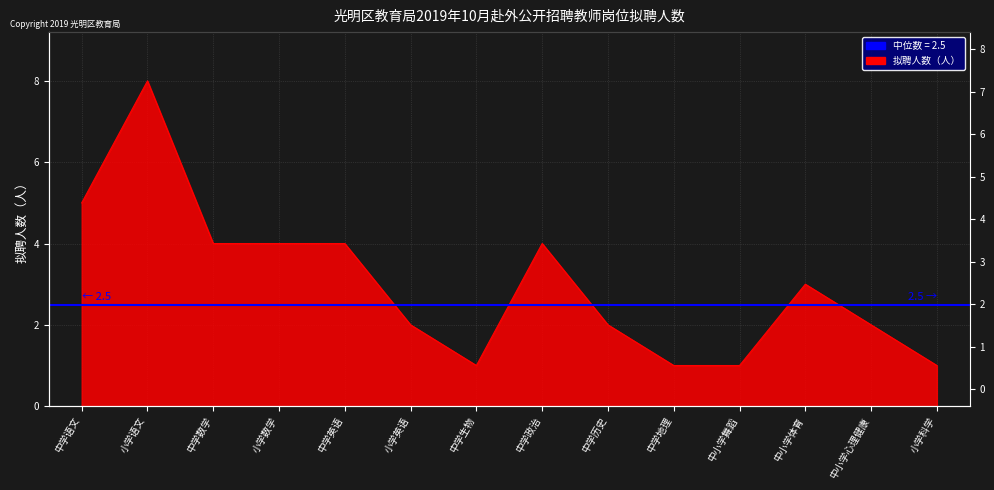

At which category does the chart reach its minimum across all series?

中学生物